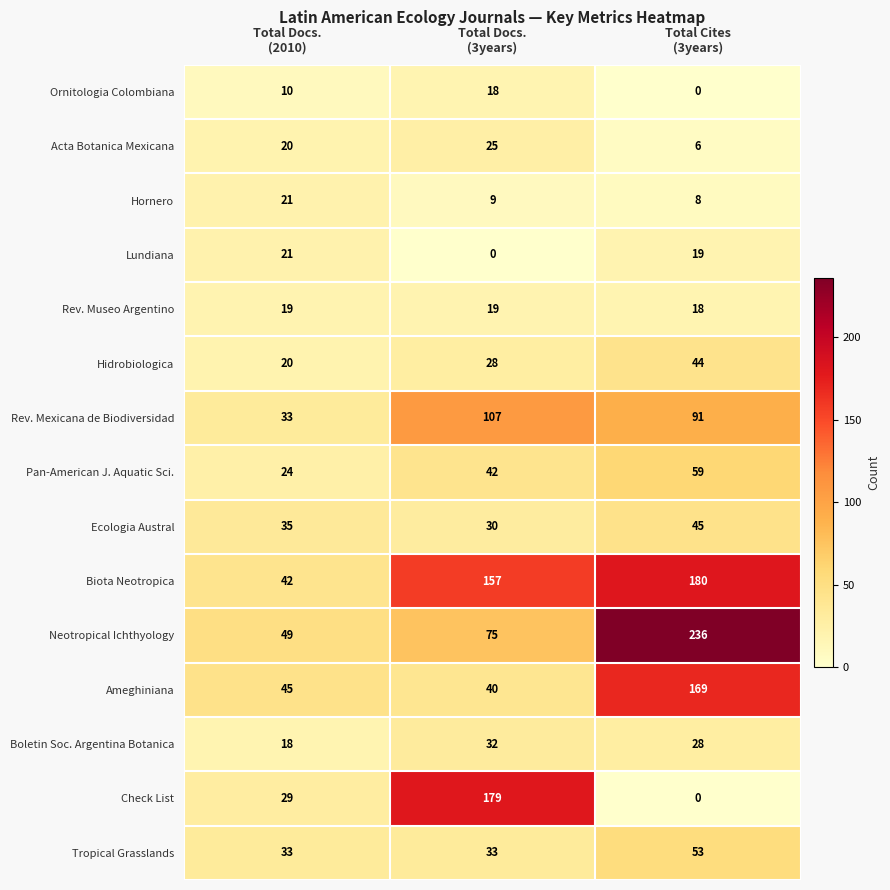

Which series has the widest spread of values?

Neotropical Ichthyology